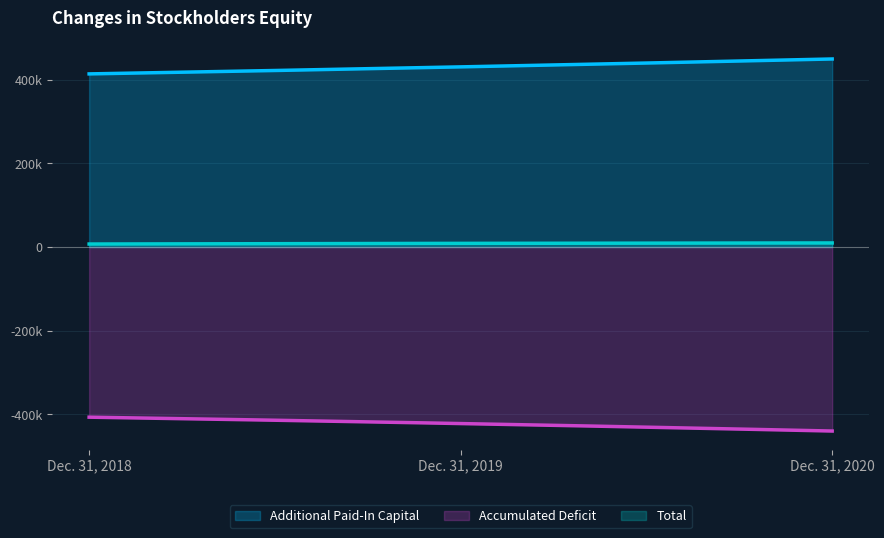

Reading left to right, transcribe all the data shown in this chart.

Additional Paid-In Capital: 414001	430802	449680
Accumulated Deficit: -406924	-422161	-440066
Total: 7152	8738	9719